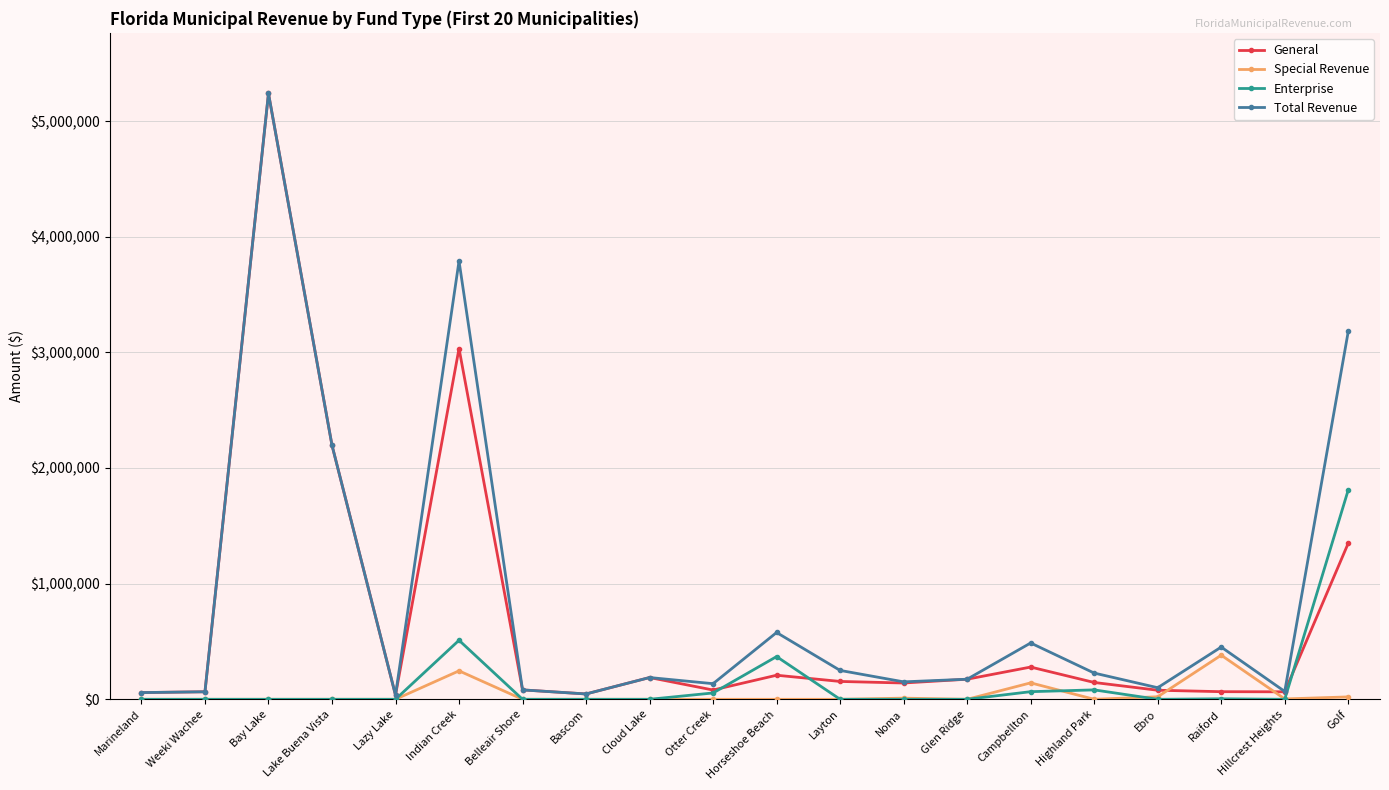

How many series are shown in this chart?

4